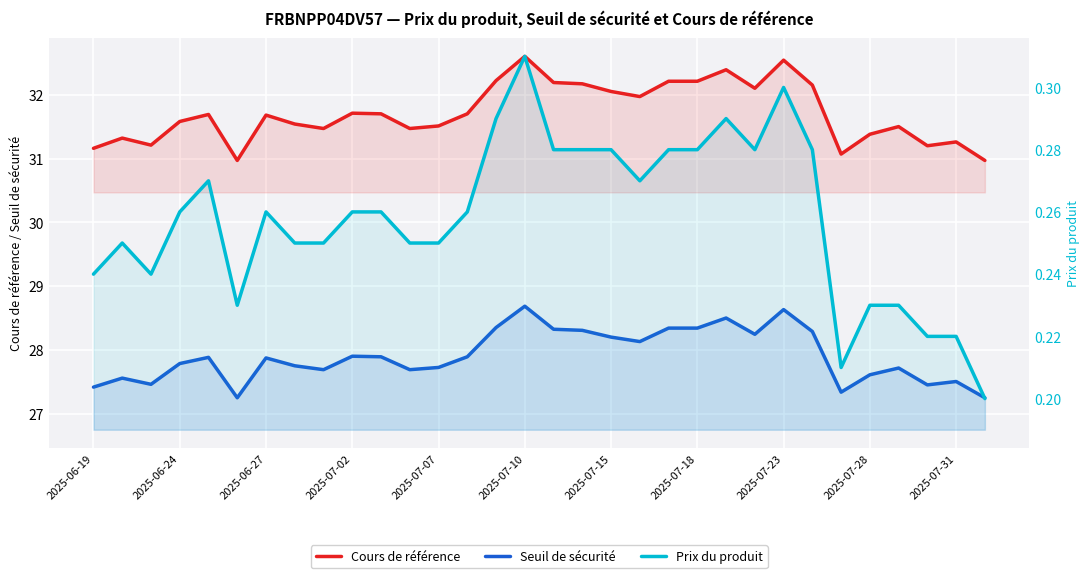

Reading left to right, extract all data points from this chart.

Cours de référence: 31.2	31.3	31.2	31.6	31.7	31.0	31.7	31.5	31.5	31.7	31.7	31.5	31.5	31.7	32.2	32.6	32.2	32.2	32.0	32.0	32.2	32.2	32.4	32.1	32.5	32.1	31.1	31.4	31.5	31.2	31.3	31.0
Seuil de sécurité: 27.4	27.6	27.5	27.8	27.9	27.3	27.9	27.8	27.7	27.9	27.9	27.7	27.7	27.9	28.4	28.7	28.3	28.3	28.2	28.1	28.3	28.3	28.5	28.2	28.6	28.3	27.3	27.6	27.7	27.5	27.5	27.3
Prix du produit: 0.2	0.2	0.2	0.3	0.3	0.2	0.3	0.2	0.2	0.3	0.3	0.2	0.2	0.3	0.3	0.3	0.3	0.3	0.3	0.3	0.3	0.3	0.3	0.3	0.3	0.3	0.2	0.2	0.2	0.2	0.2	0.2